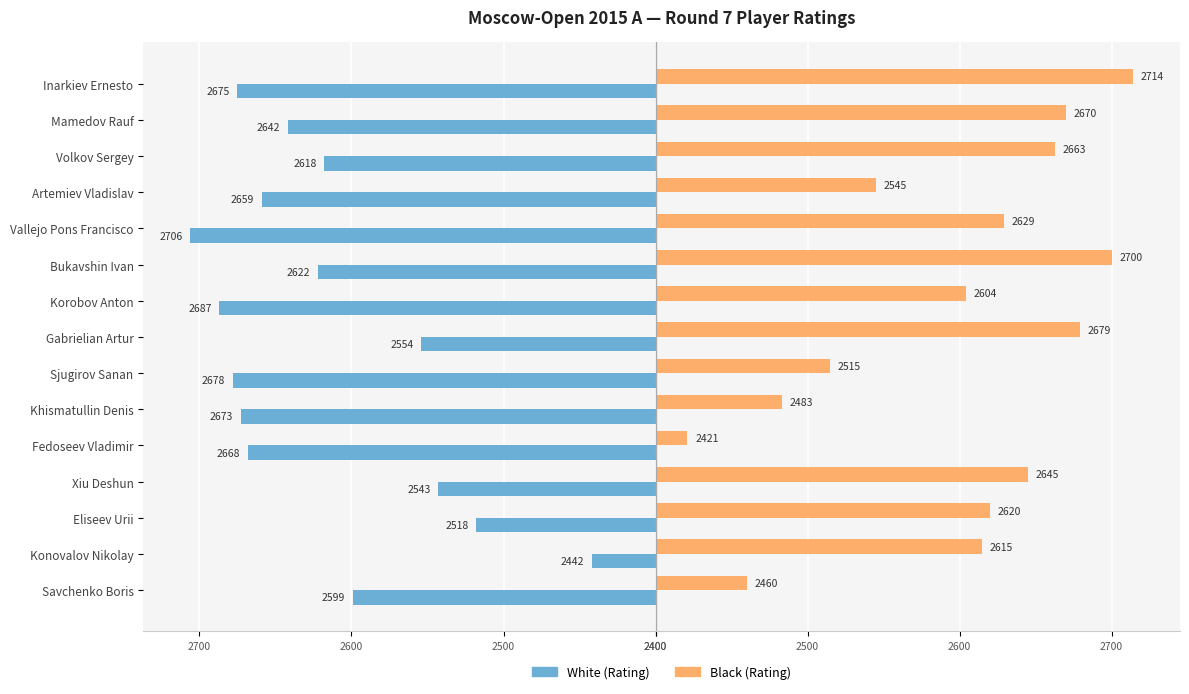

What are all the series names shown in the legend?

White (Rating), Black (Rating)